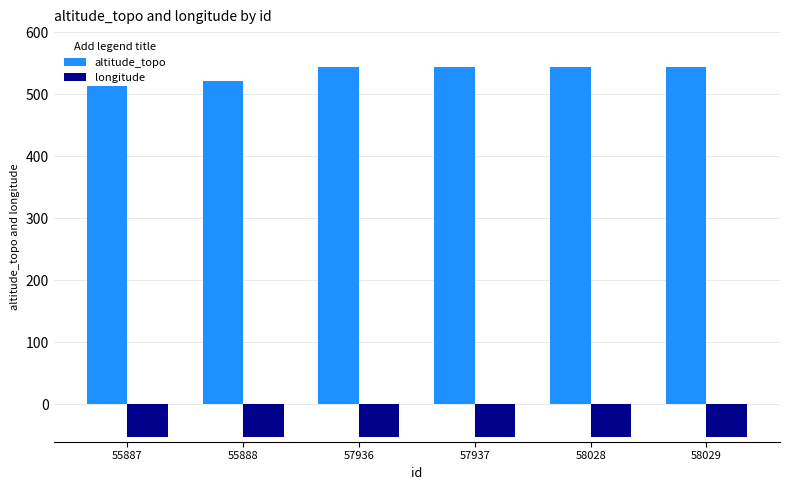

The altitude_topo series shows 326.0 at 57936. True or false?

False